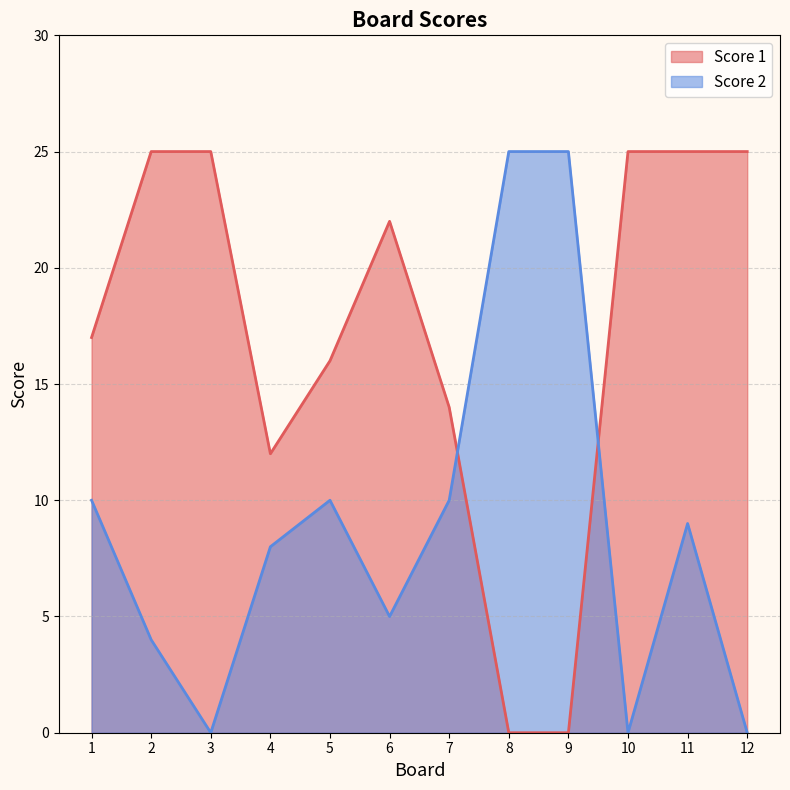

How many times do Score 2 and Score 1 cross each other?

2